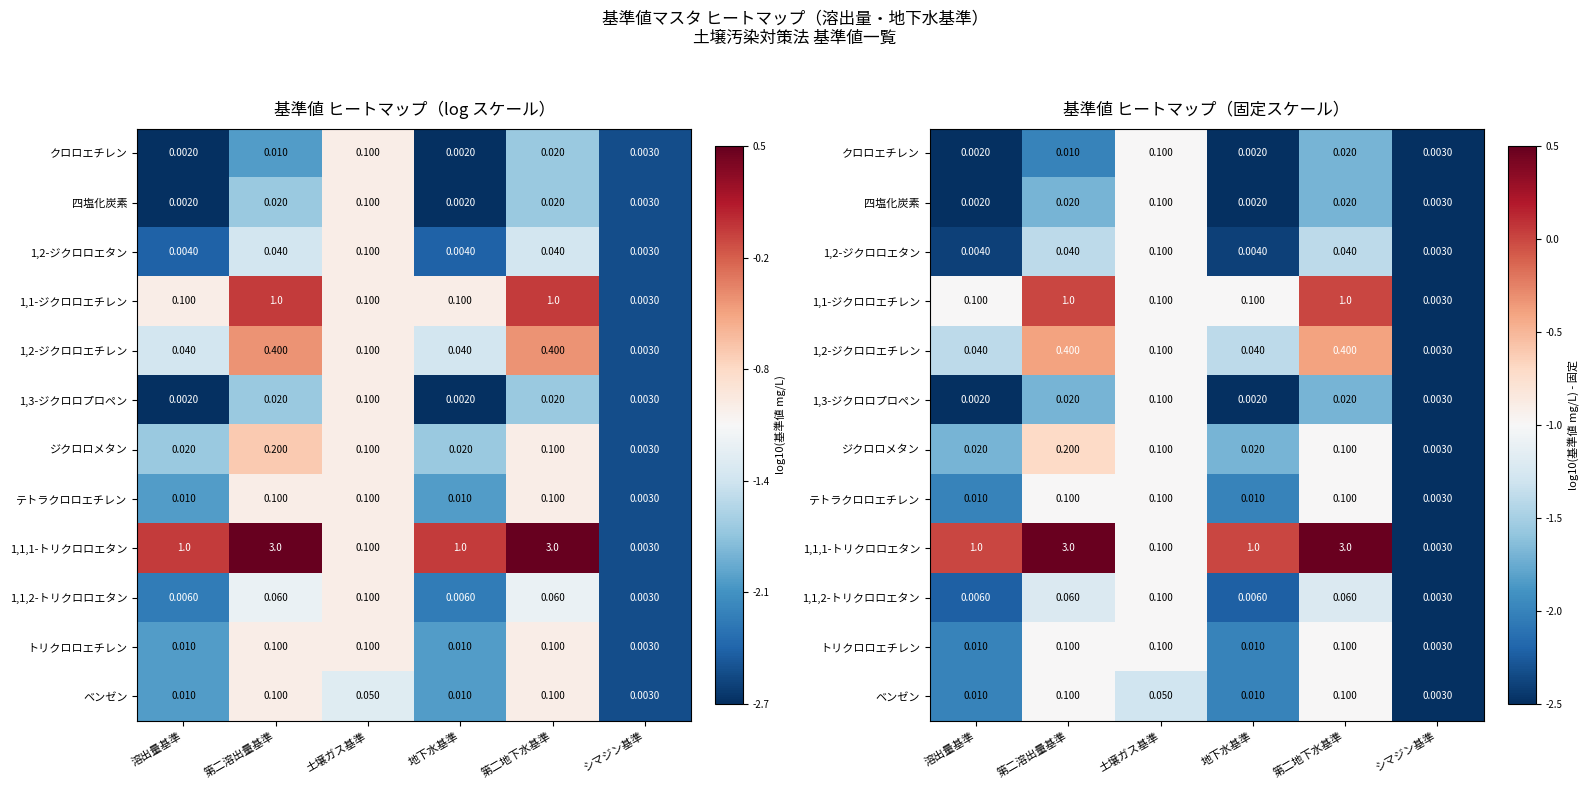

At how many categories does at least one series exceed -2?

5